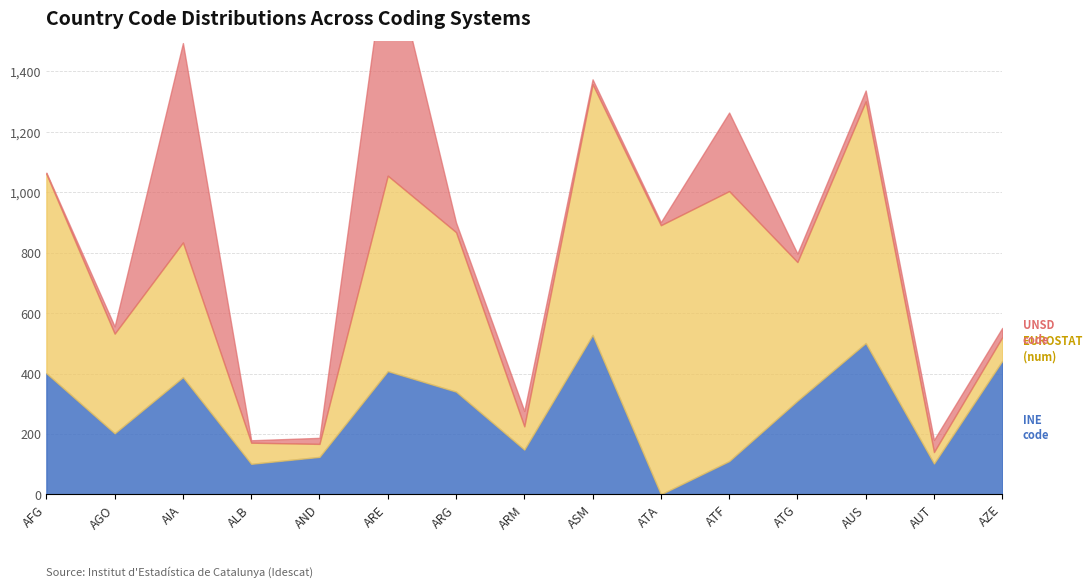

What is the spread (max minus min) of values at ATG?

431